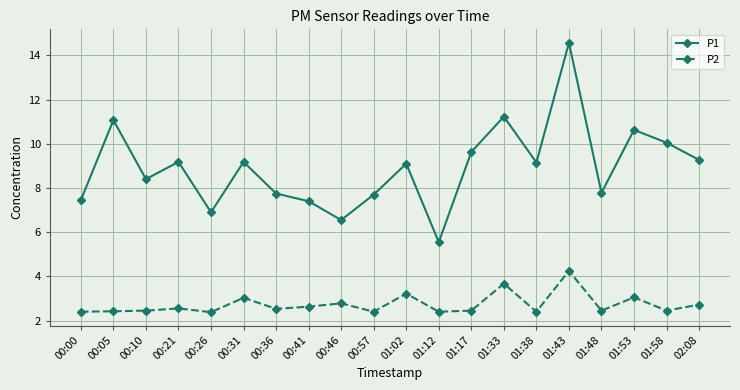

At which category is the sum across all series the highest?

01:43